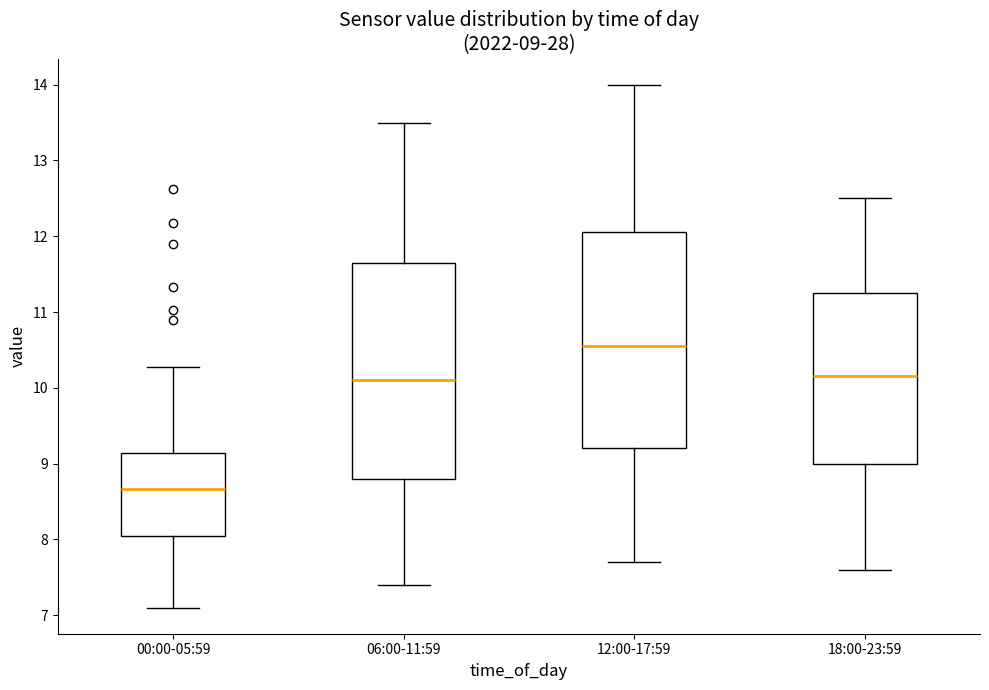

Which box's median line is the highest?

12:00-17:59